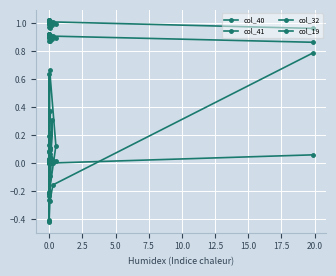

What are all the series names shown in the legend?

col_40, col_41, col_32, col_19